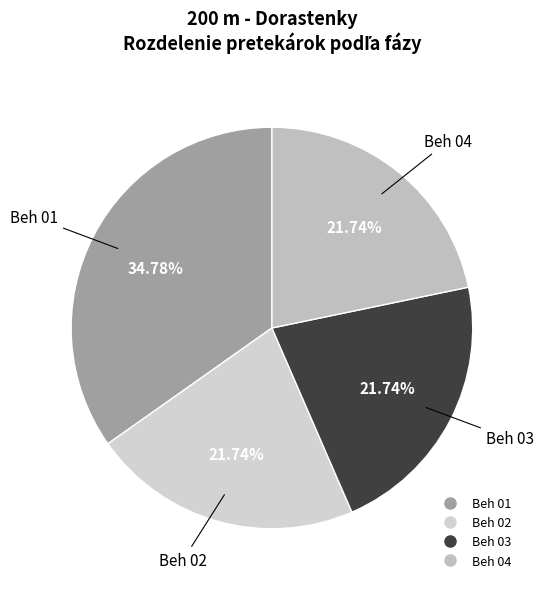

Is it true that Beh 02 is 22% of the pie?

True